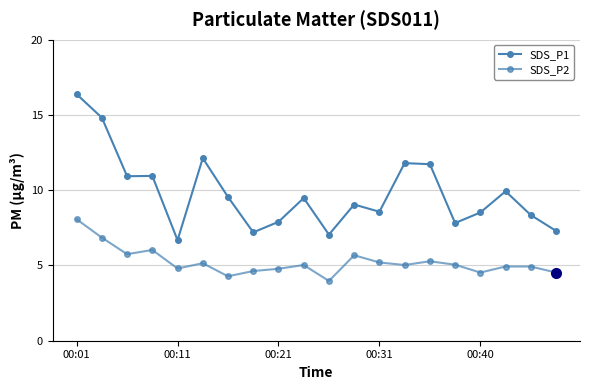

Which series has the largest total across all categories?

SDS_P1